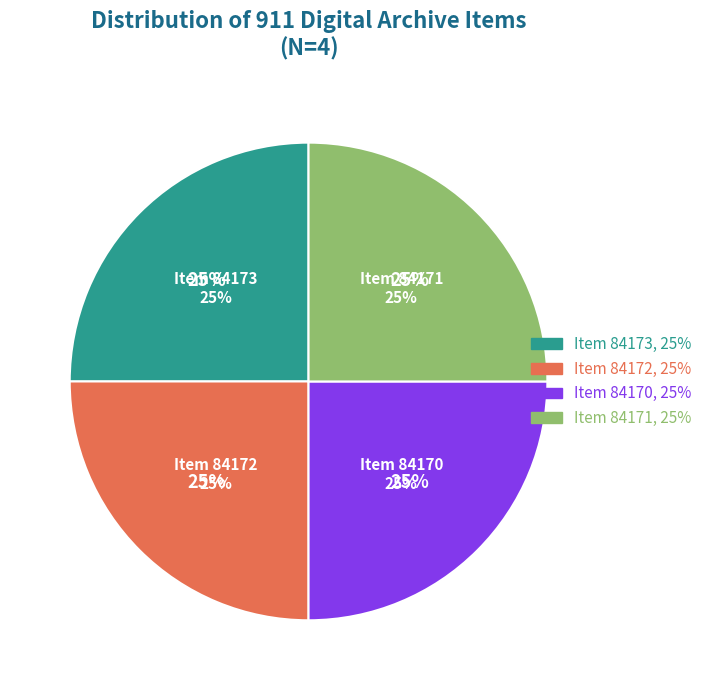

What is the largest slice in the pie chart?

Item 84173